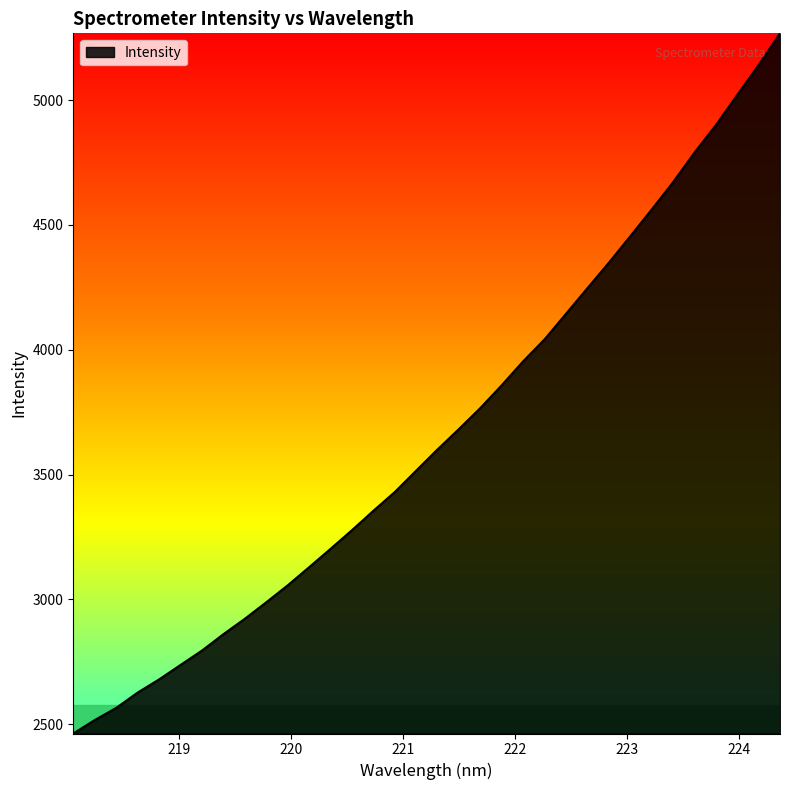

What is the average value?

3663.5